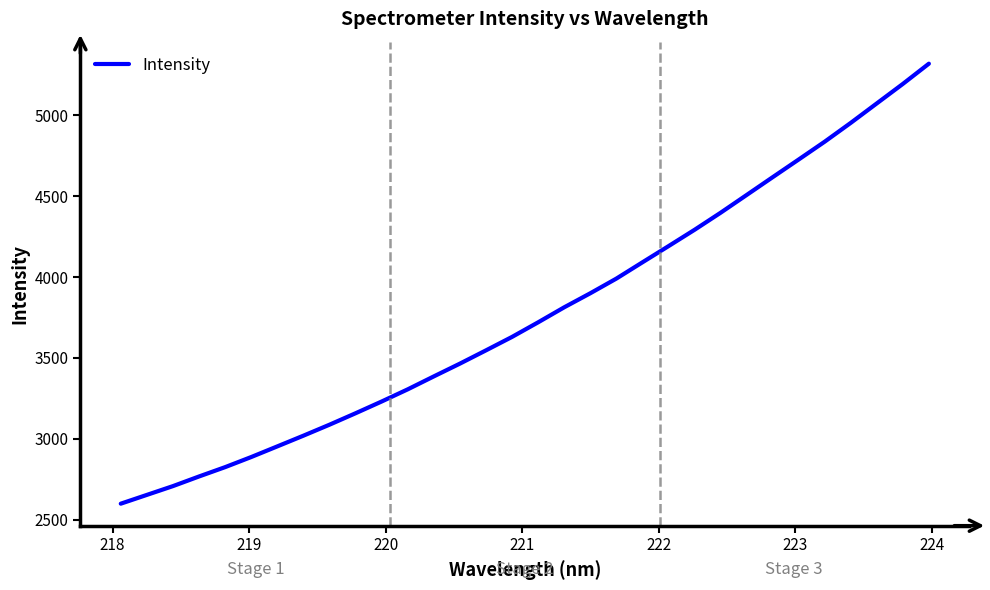

Count the number of data series in this chart.

1